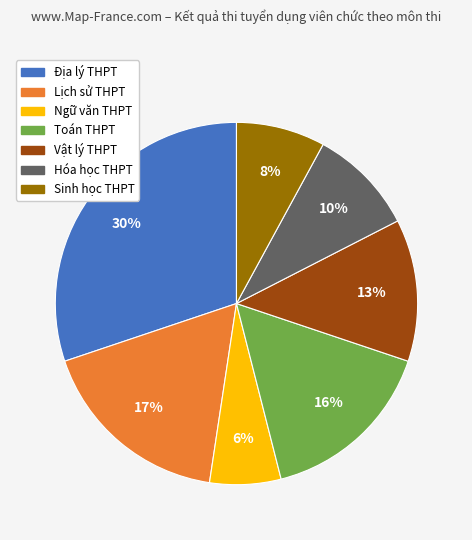

To the nearest percent, what portion does Lịch sử THPT represent?

17%